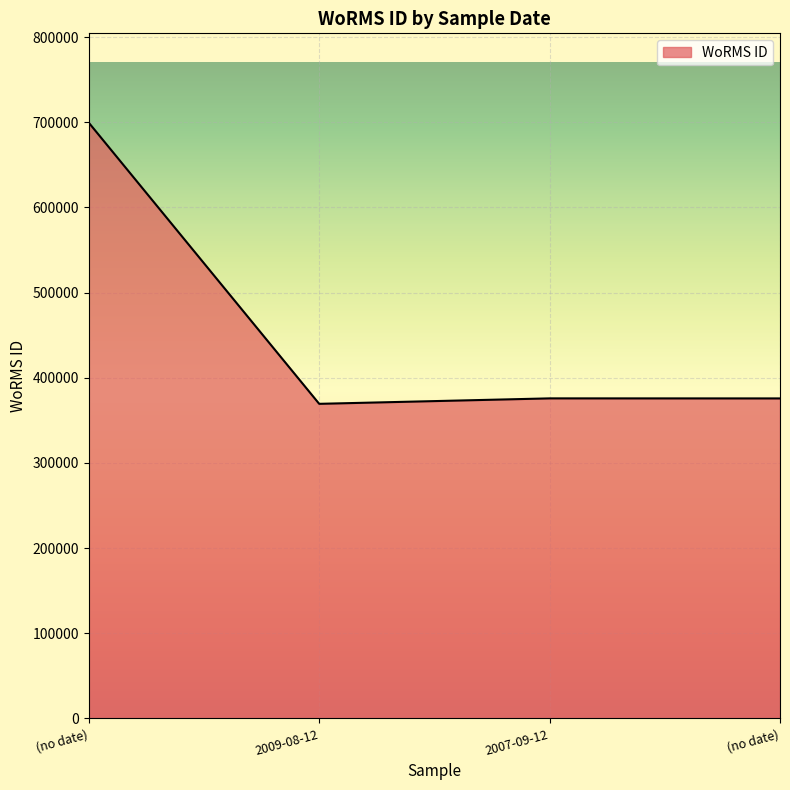

How many lines are shown in the chart?

1